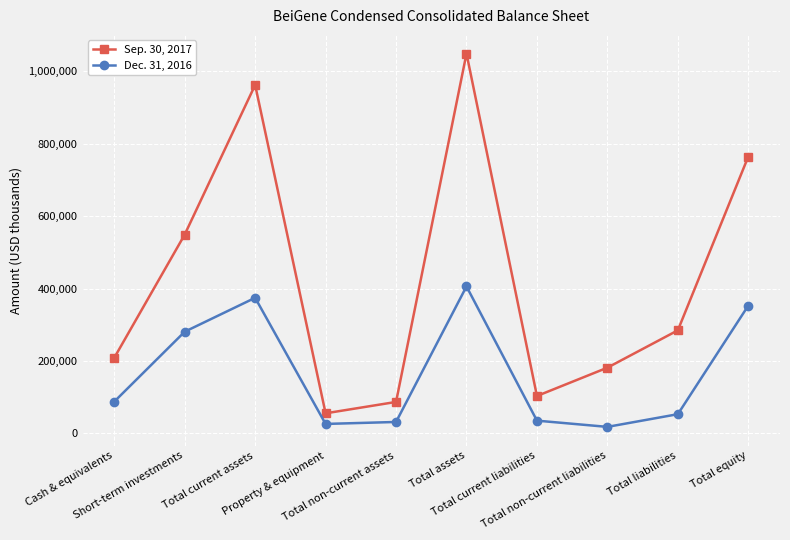

What is the label of the 3rd point from the right?

Total non-current liabilities